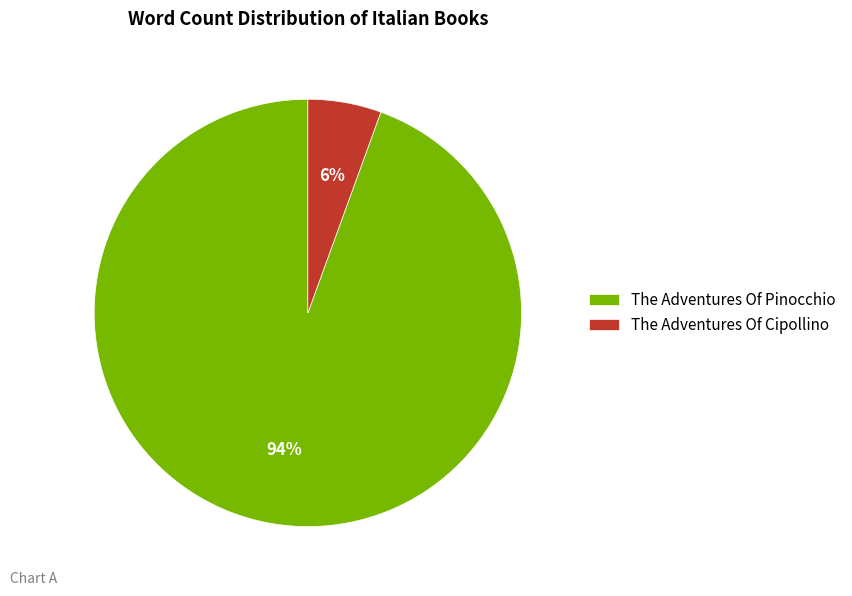

True or false: The Adventures Of Cipollino accounts for 15% of the total.

False